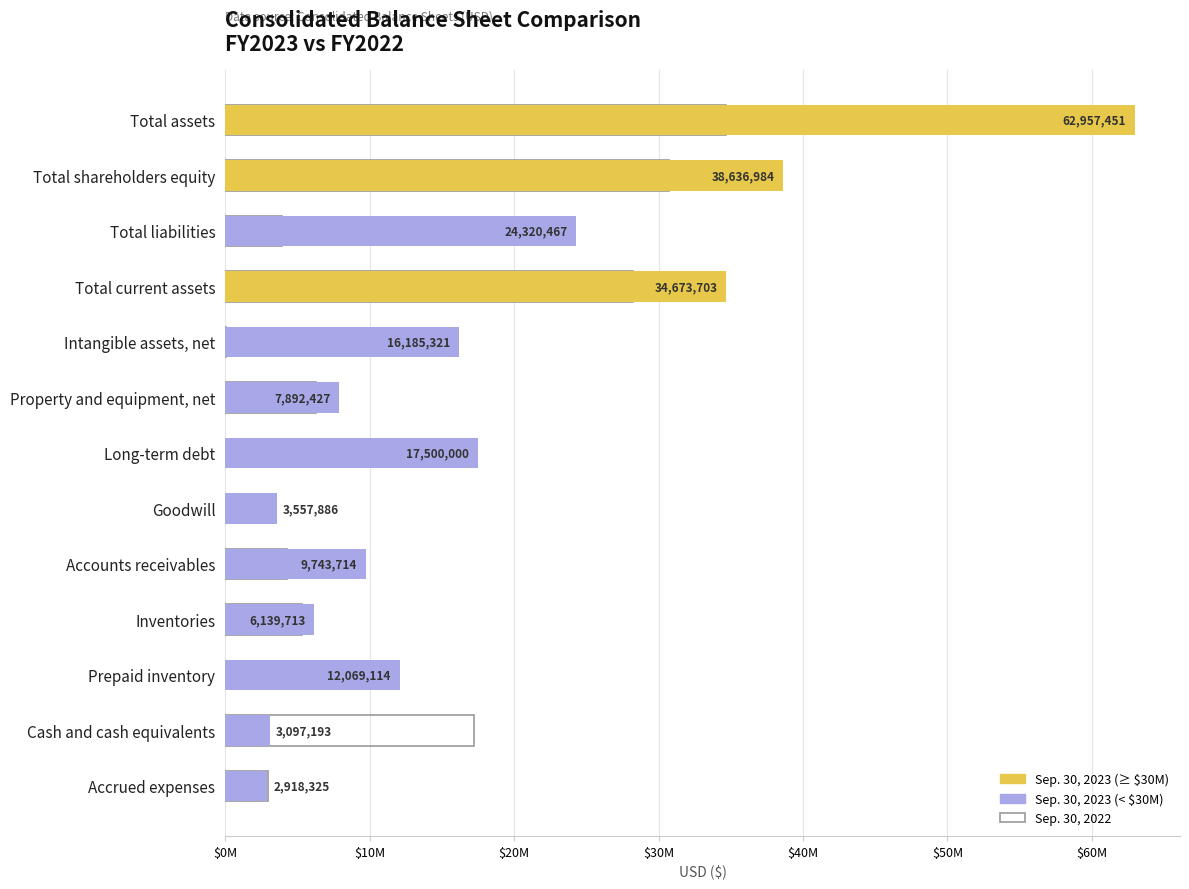

The Sep. 30, 2023 series shows 41438652 at Total liabilities. True or false?

False